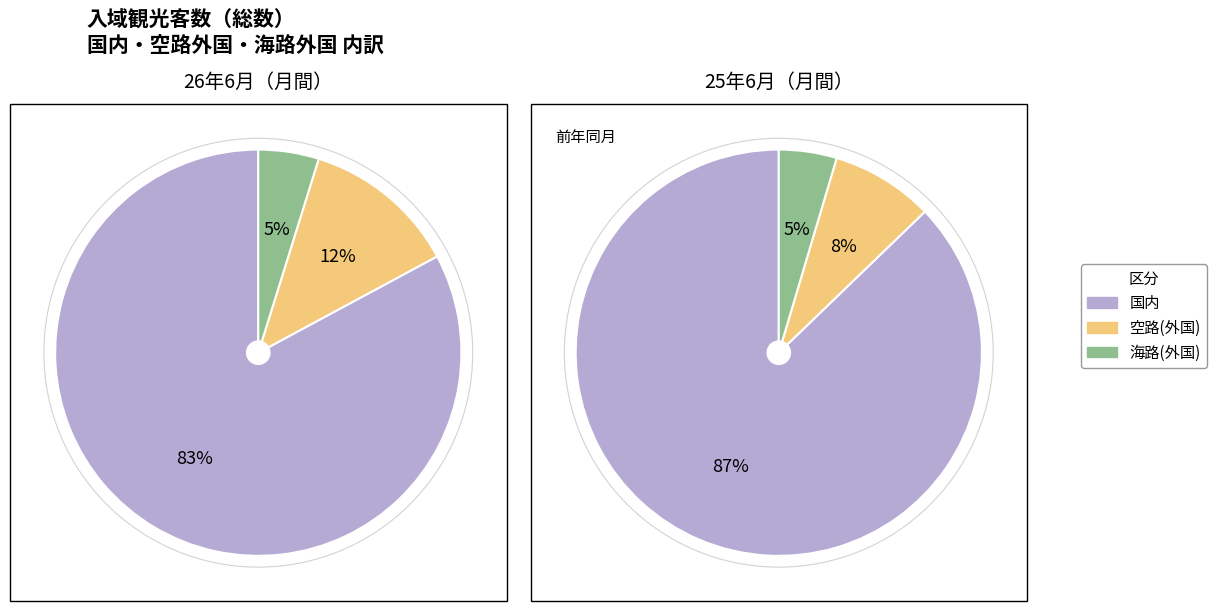

Between 26年6月 and 25年6月, which is larger?

26年6月